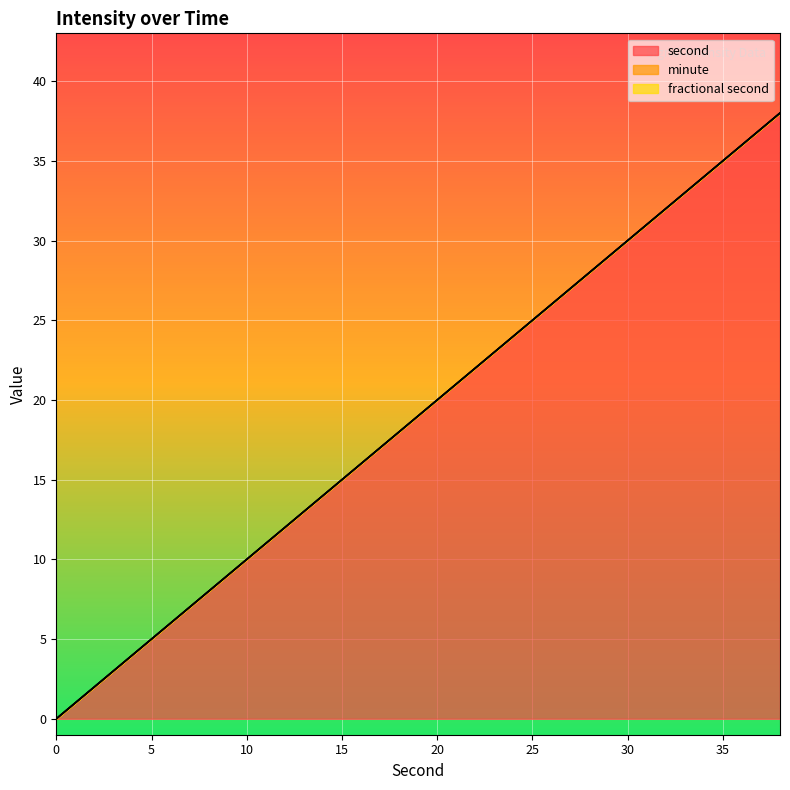

Between 2 and 10, which series saw the biggest shift?

second